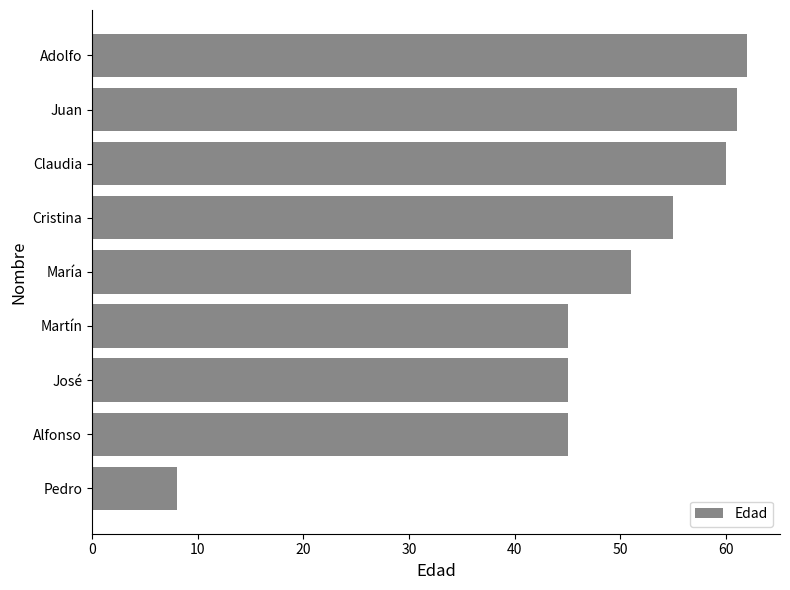

At which category does the chart reach its minimum across all series?

Pedro